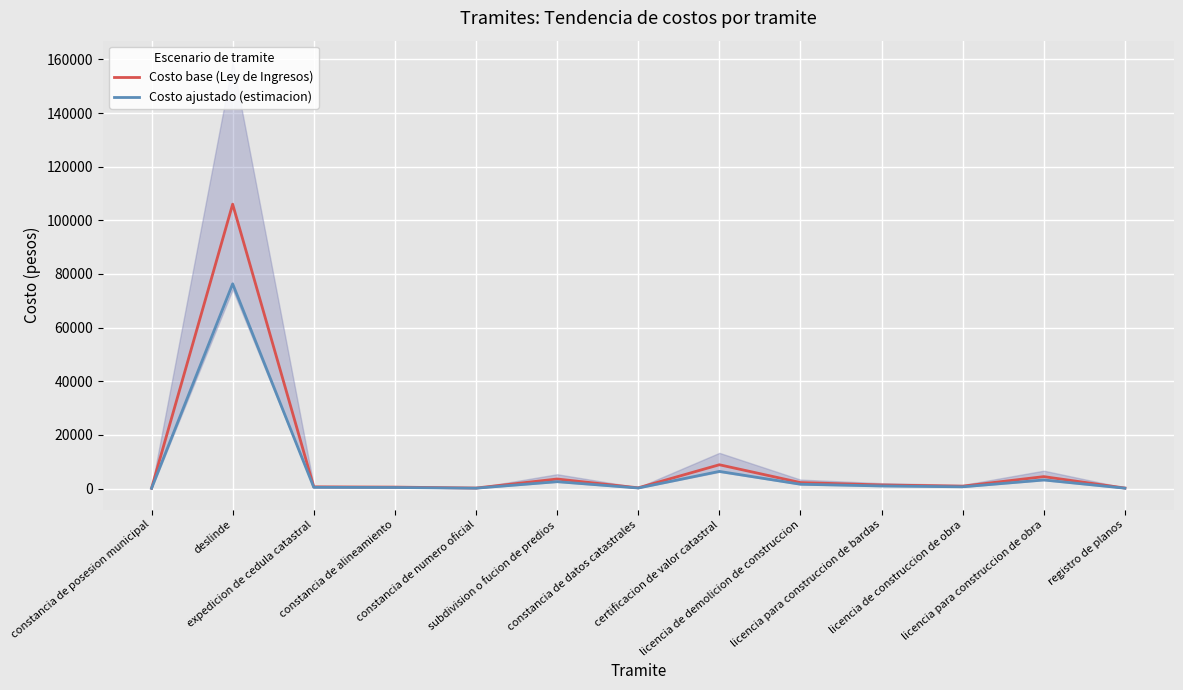

Reading left to right, what are all the values shown in this chart?

Costo base (Ley de Ingresos): constancia de posesion municipal=100.0	deslinde=106039.0	expedicion de cedula catastral=621.0	constancia de alineamiento=532.0	constancia de numero oficial=177.0	subdivision o fucion de predios=3547.0	constancia de datos catastrales=266.0	certificacion de valor catastral=8866.0	licencia de demolicion de construccion=2216.0	licencia para construccion de bardas=1330.0	licencia de construccion de obra=887.0	licencia para construccion de obra=4433.0	registro de planos=177.0
Costo ajustado (estimacion): constancia de posesion municipal=72.0	deslinde=76348.1	expedicion de cedula catastral=447.1	constancia de alineamiento=383.0	constancia de numero oficial=127.4	subdivision o fucion de predios=2553.8	constancia de datos catastrales=191.5	certificacion de valor catastral=6383.5	licencia de demolicion de construccion=1595.5	licencia para construccion de bardas=957.6	licencia de construccion de obra=638.6	licencia para construccion de obra=3191.8	registro de planos=127.4